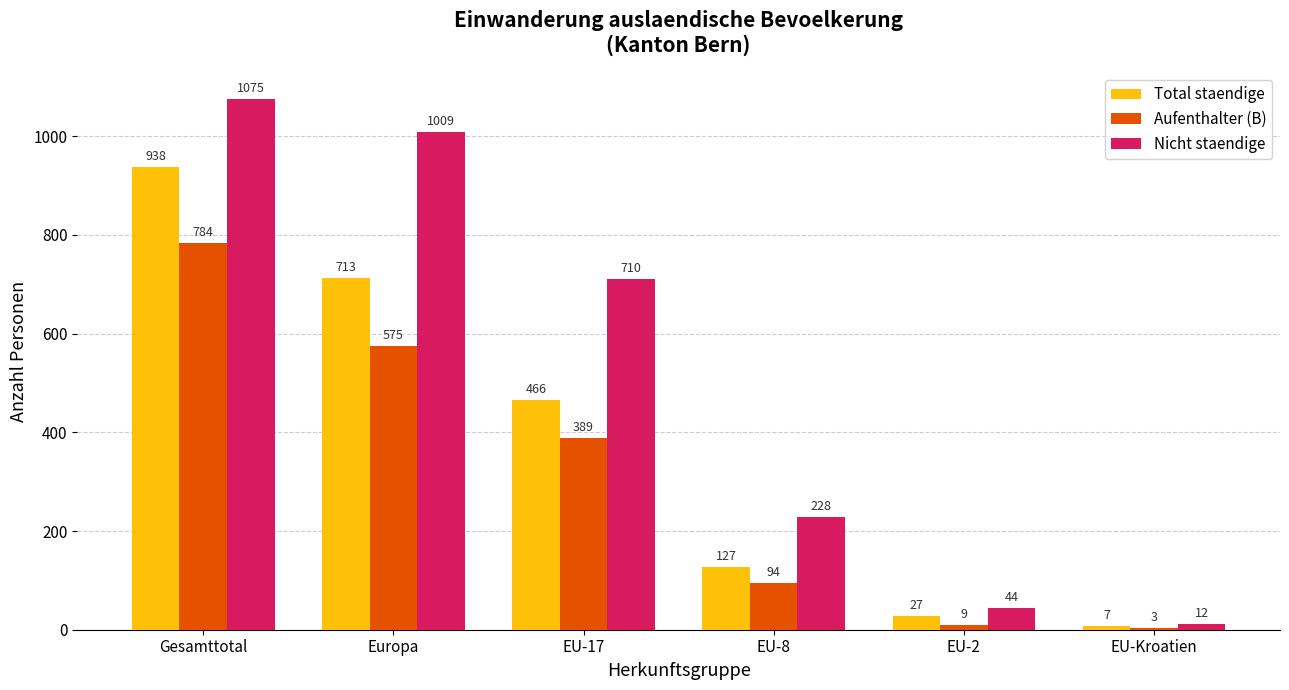

Between EU-17 and EU-Kroatien, which series saw the biggest shift?

Nicht staendige